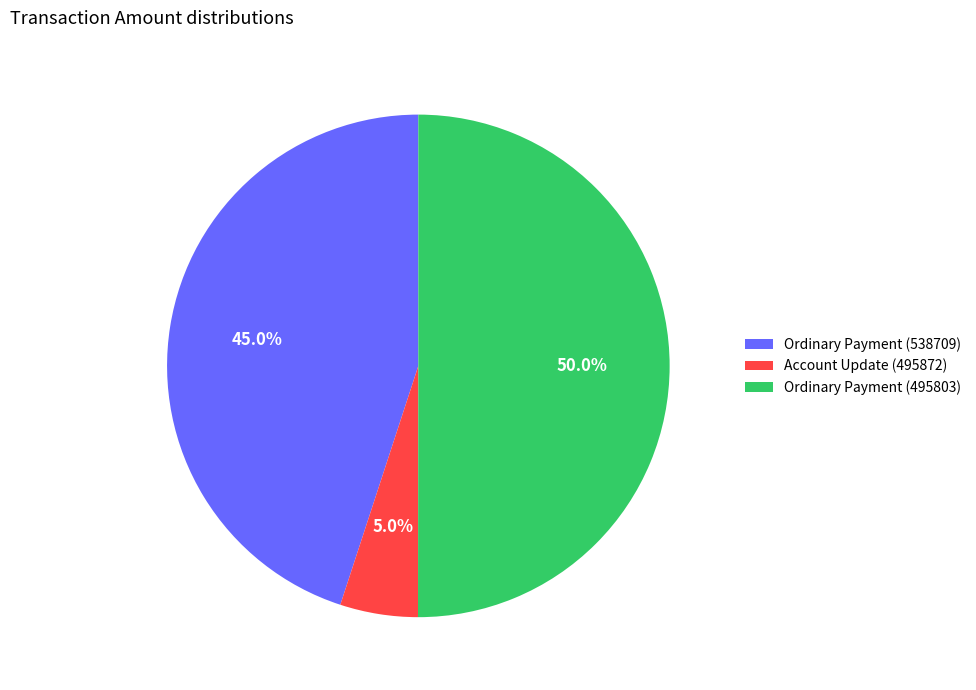

Which slice is the largest?

Ordinary Payment (495803)